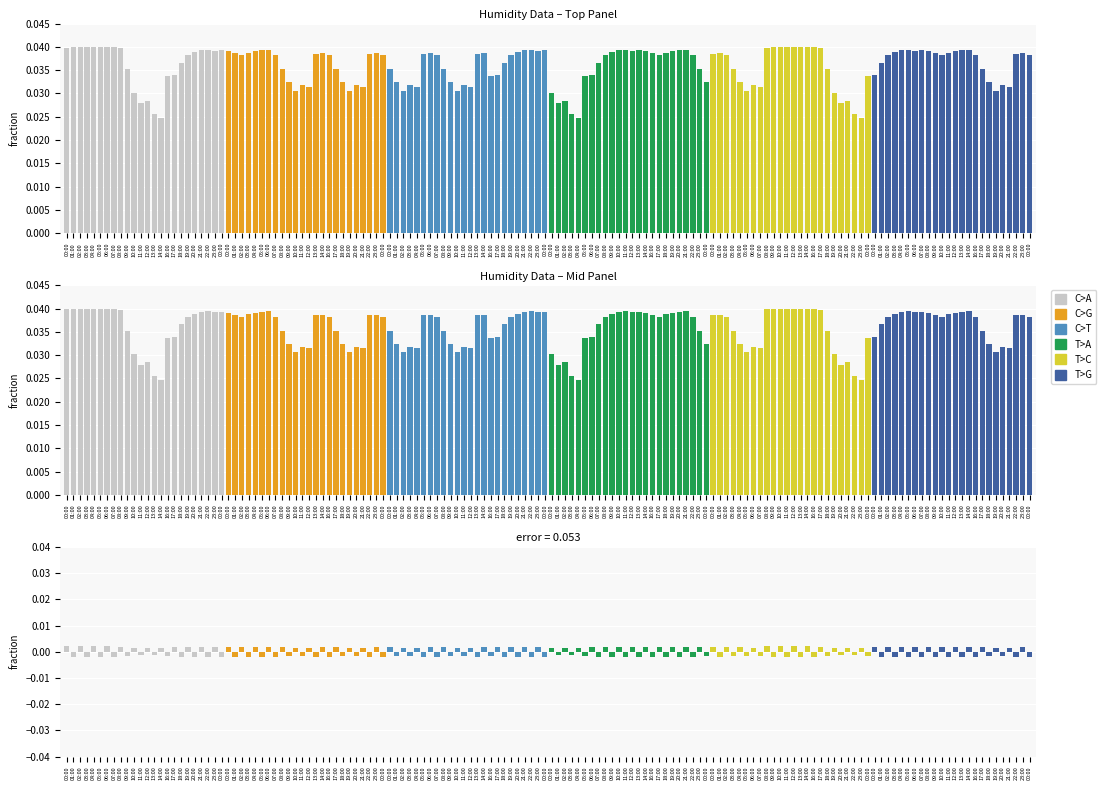

How many groups of bars are there?

24